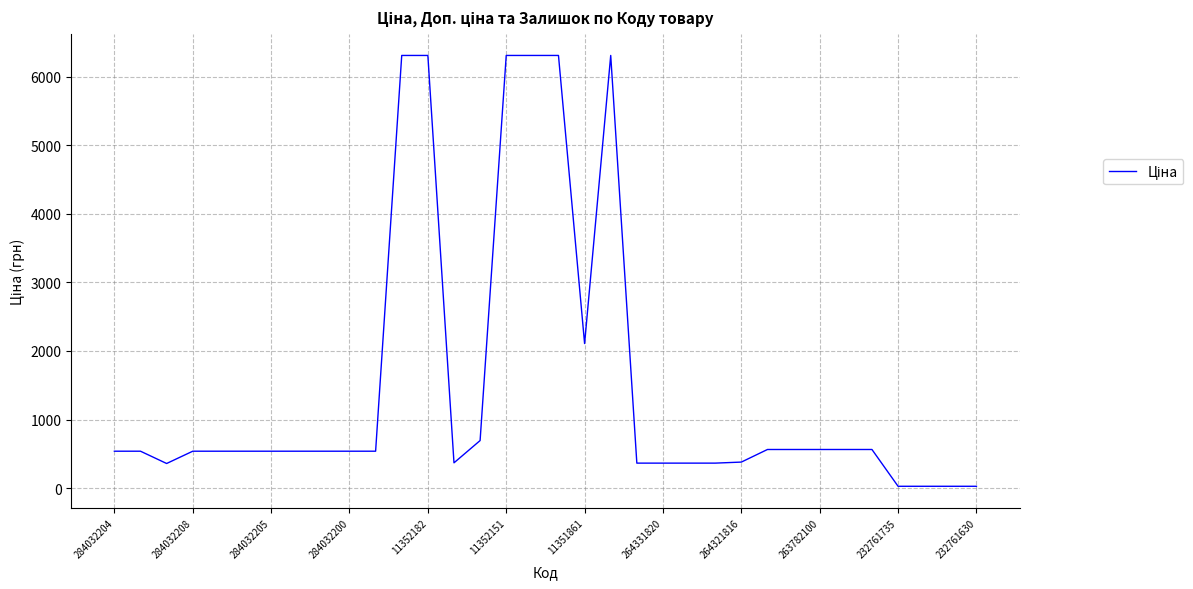

True or false: there are more than 0 points higher than both neighbors.

True